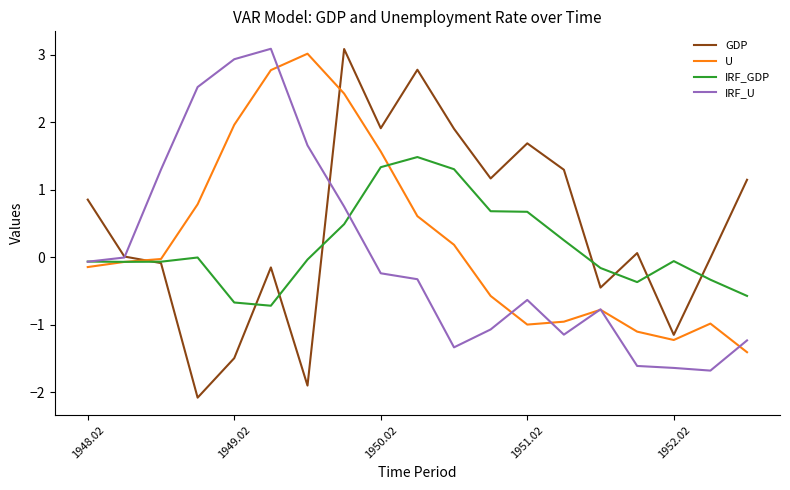

Which series ends up on top after the final intersection of IRF_U and IRF_GDP?

IRF_GDP